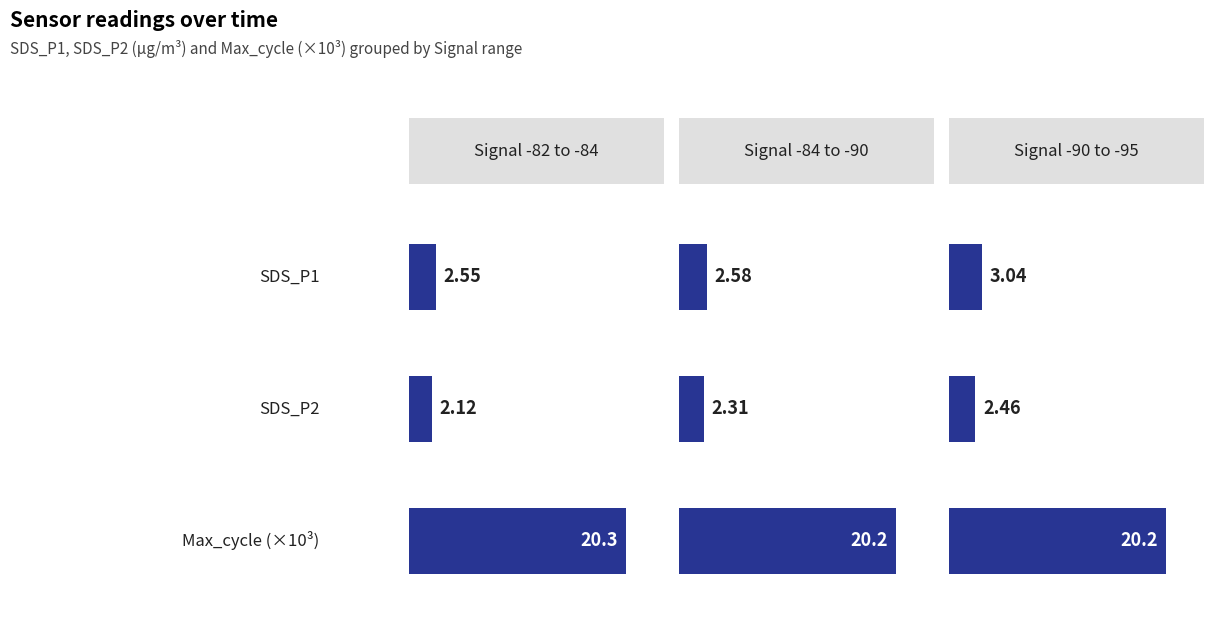

Rank the series at 18 from lowest to highest value.

SDS_P2, SDS_P1, Max_cycle